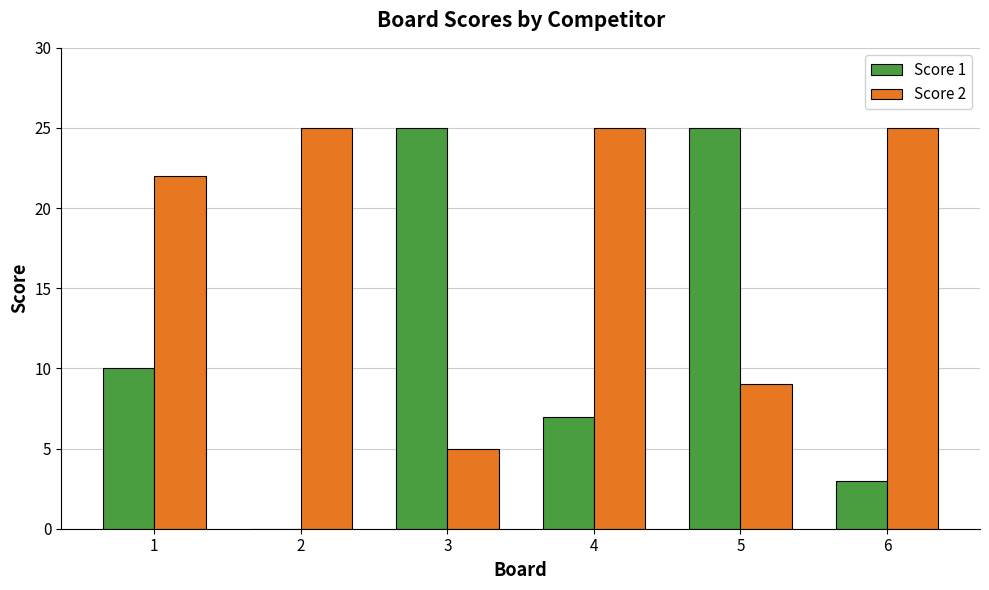

Does the chart contain stacked bars?

No